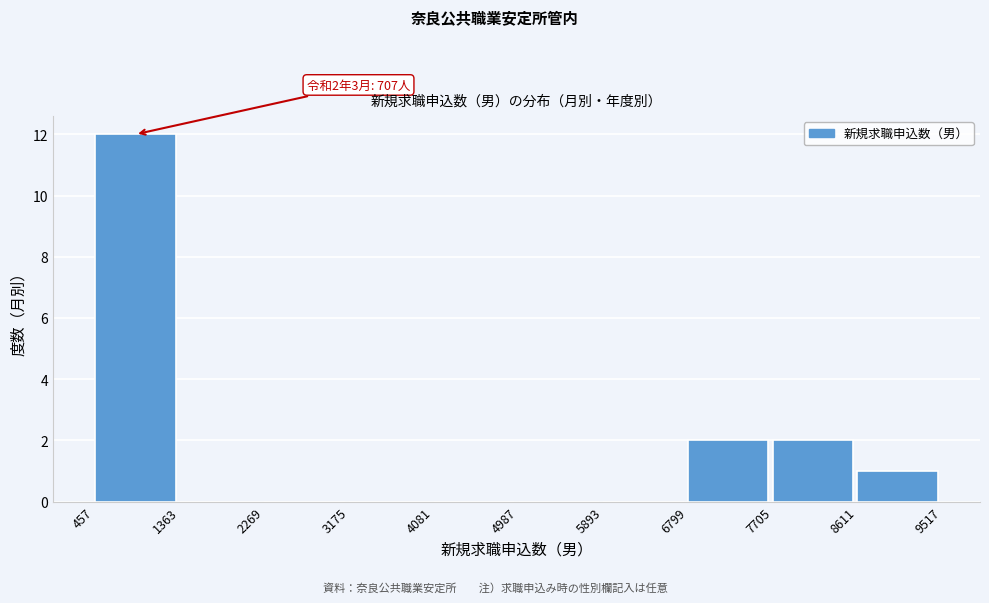

Over which range of the x-axis is the bar tallest?

457 to 1363